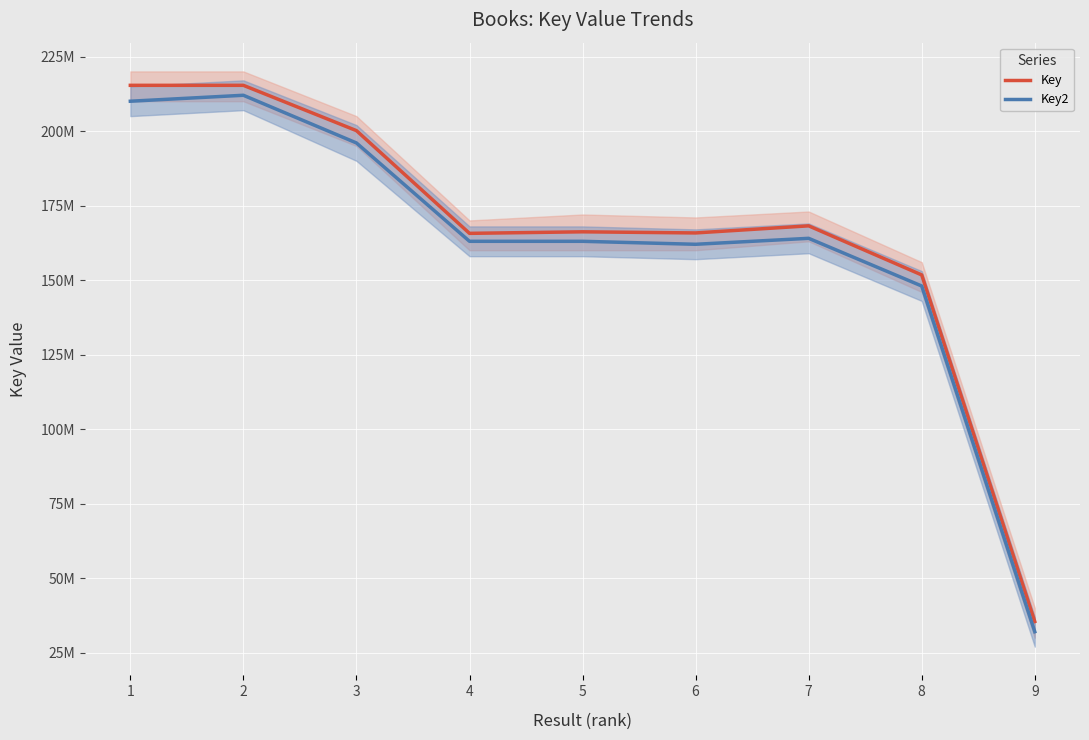

True or false: Key2 has more than 1 interior local peaks.

True